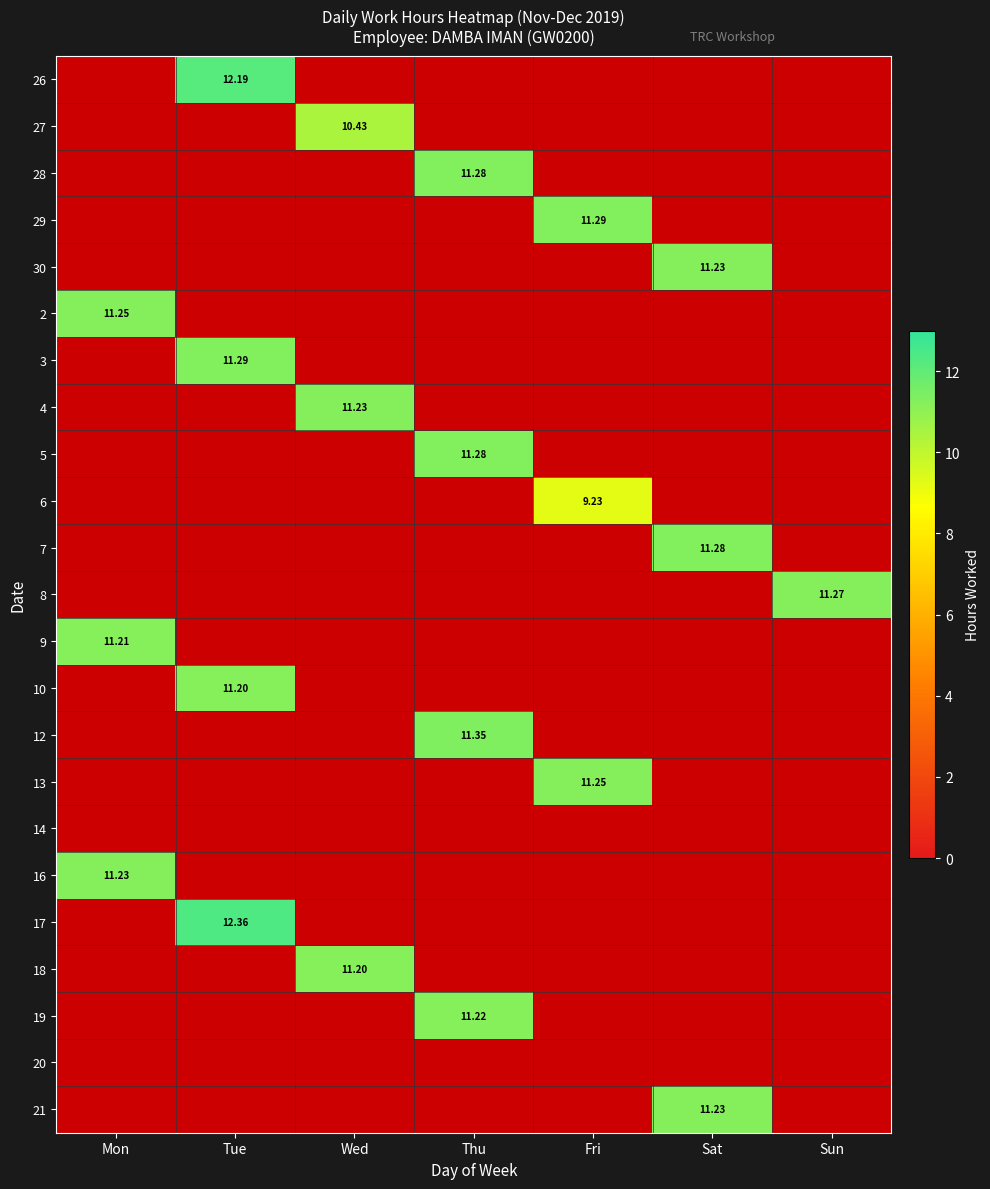

How many distinct data groups are displayed?

23